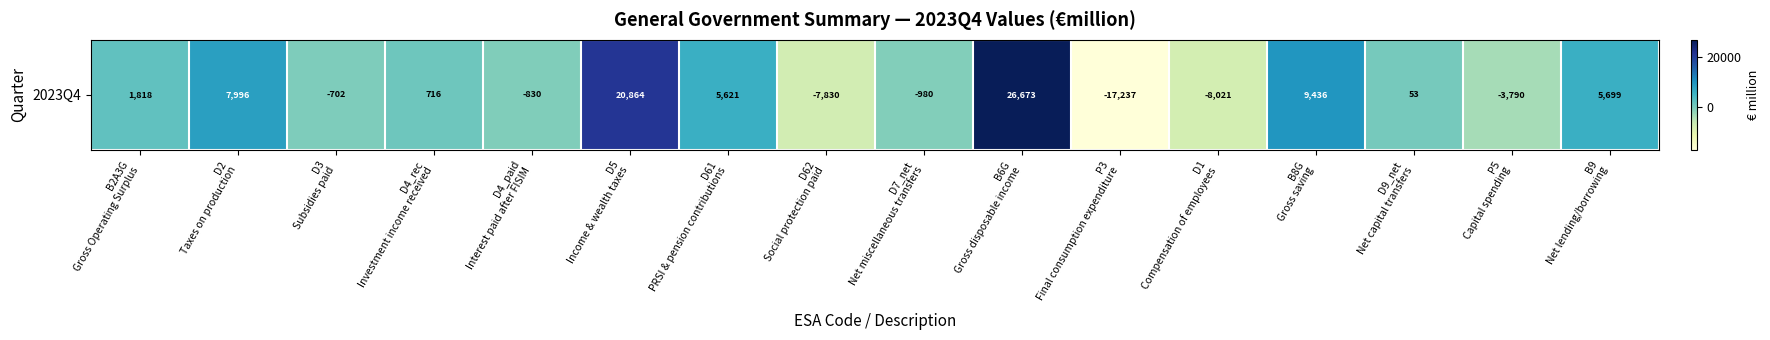

Rank the categories by value from highest to lowest.

B6G
Gross disposable income, D5
Income & wealth taxes, B8G
Gross saving, D2
Taxes on production, B9
Net lending/borrowing, D61
PRSI & pension contributions, B2A3G
Gross Operating Surplus, D4_rec
Investment income received, D9_net
Net capital transfers, D3
Subsidies paid, D4_paid
Interest paid after FISIM, D7_net
Net miscellaneous transfers, P5
Capital spending, D62
Social protection paid, D1
Compensation of employees, P3
Final consumption expenditure